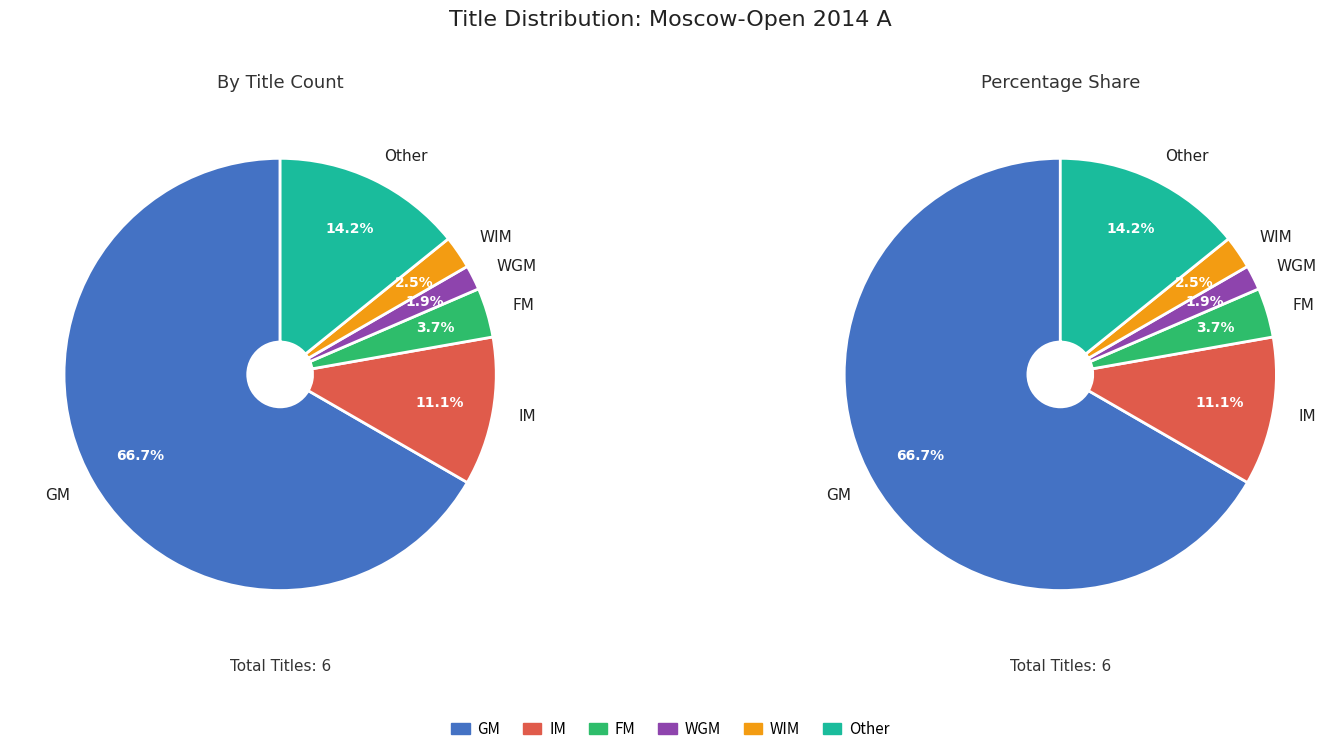

What percentage is the IM slice, to the nearest percent?

11%